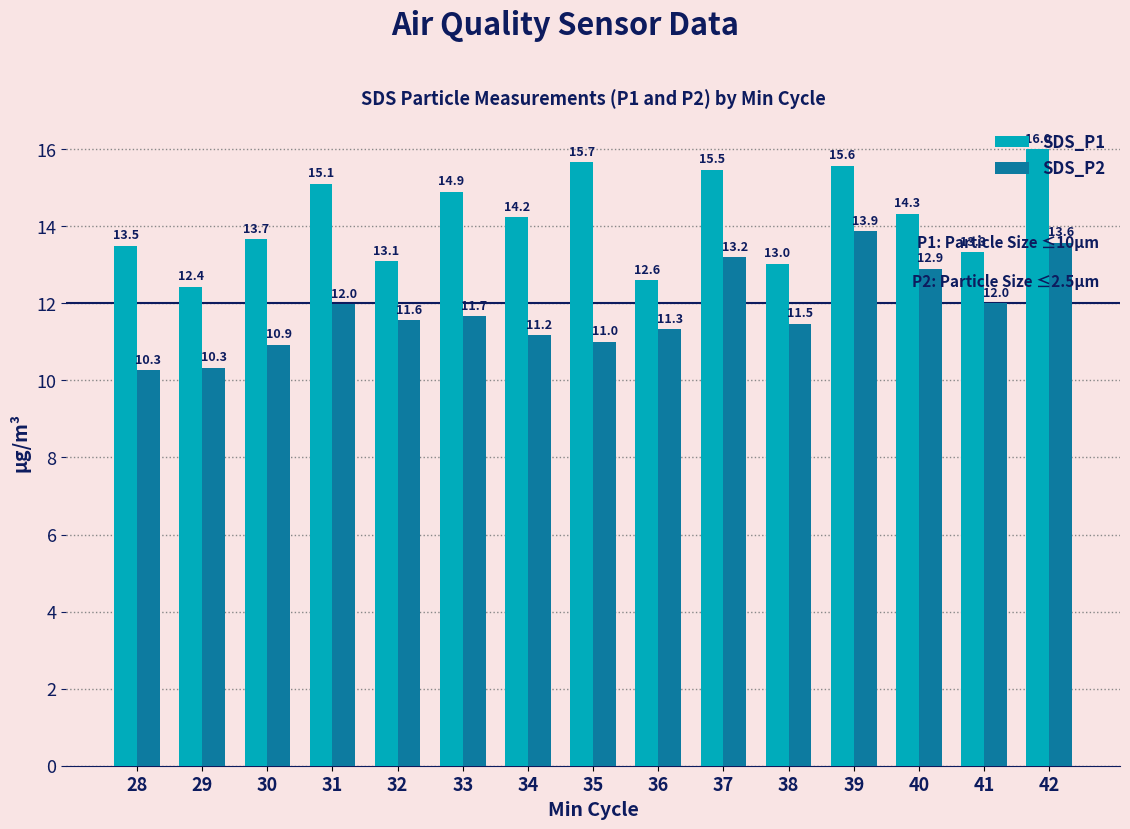

How many values in the SDS_P2 series are below 11?

3